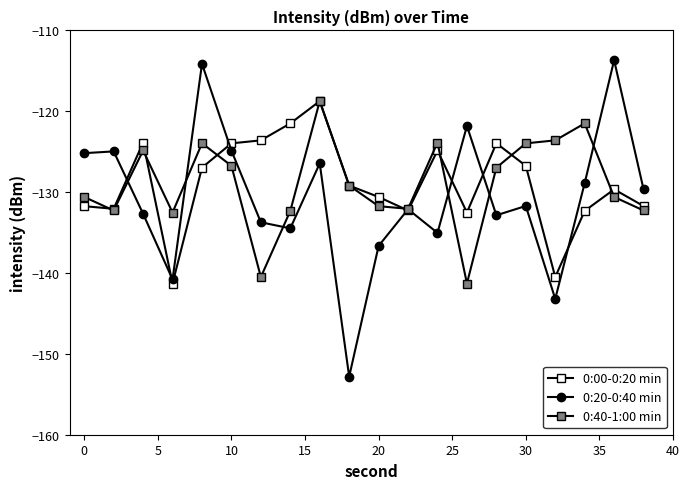

How many data points in 0:00-0:20 min are above -129?

9